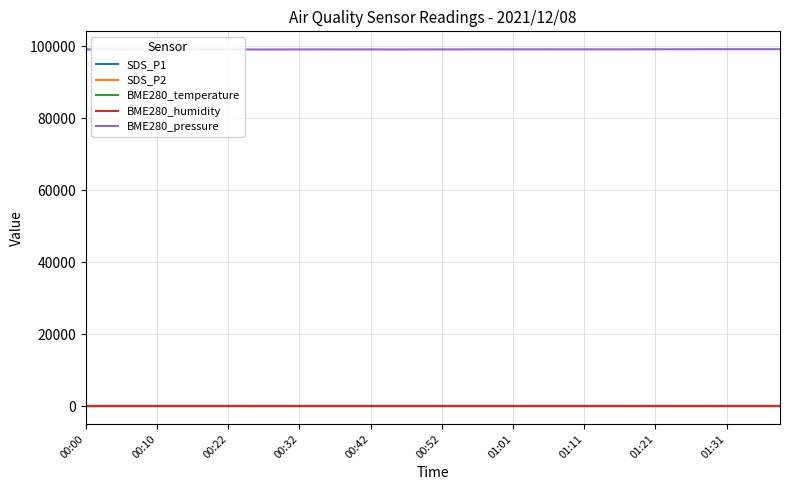

What is the greatest value displayed?

99195.0